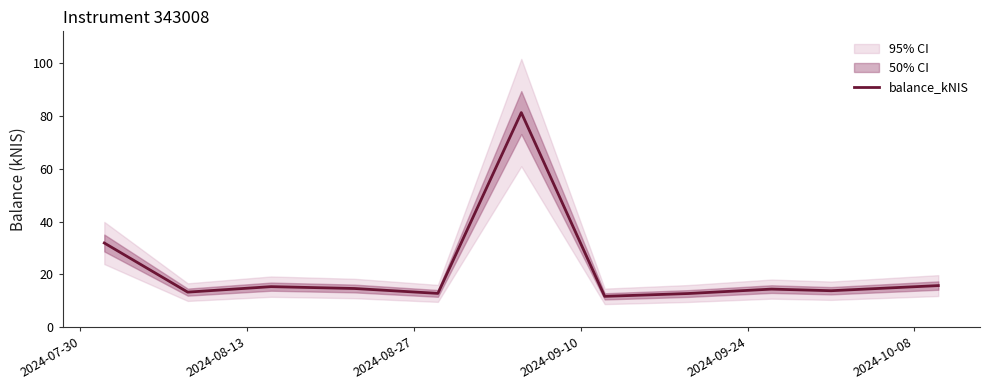

How many categories are shown in the chart?

11